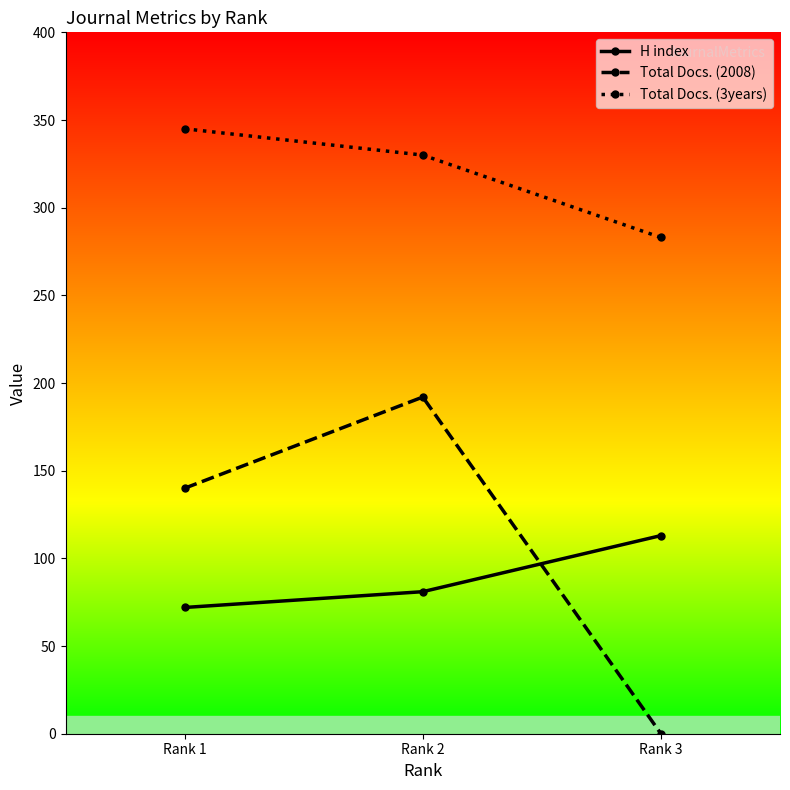

How many lines are shown in the chart?

3